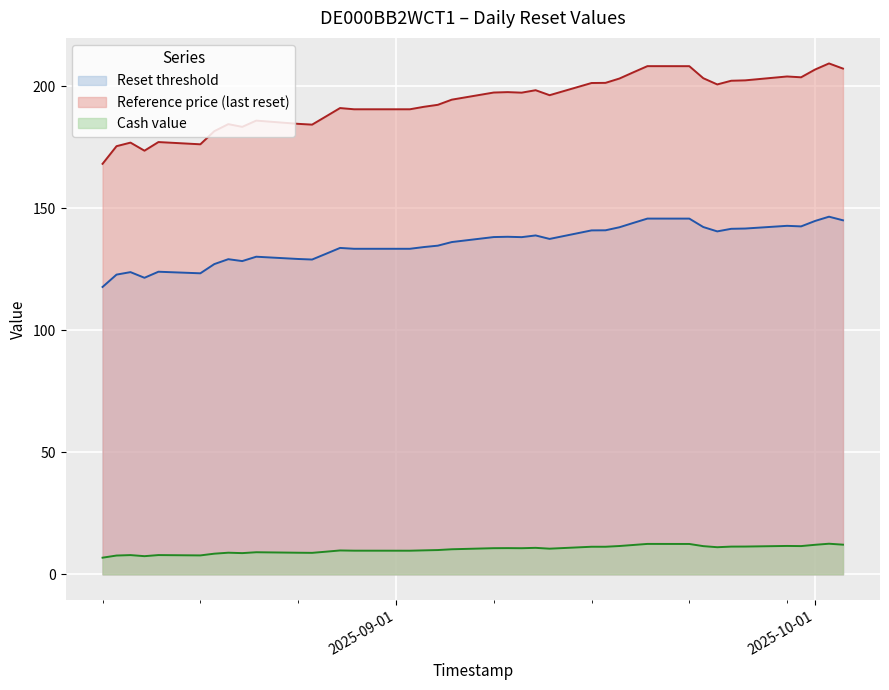

How many lines are shown in the chart?

3